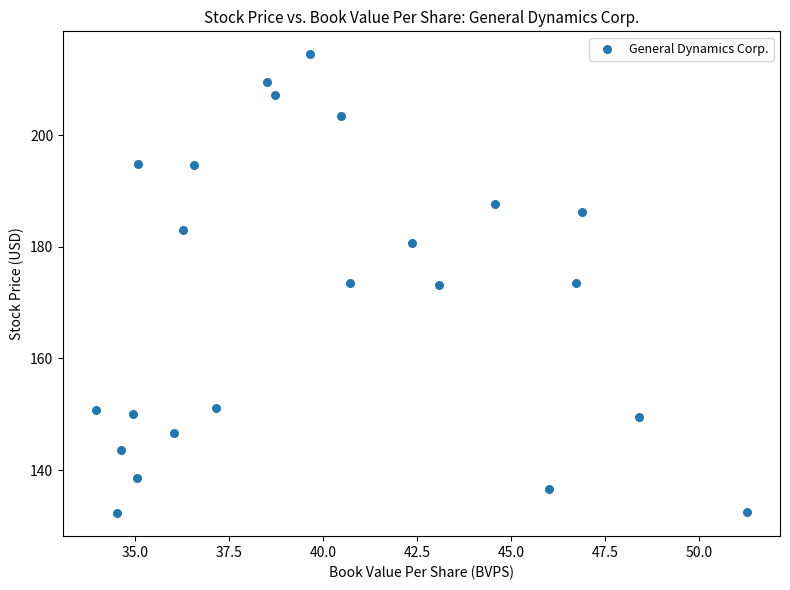

What is the range of X values (max minus min)?

17.3